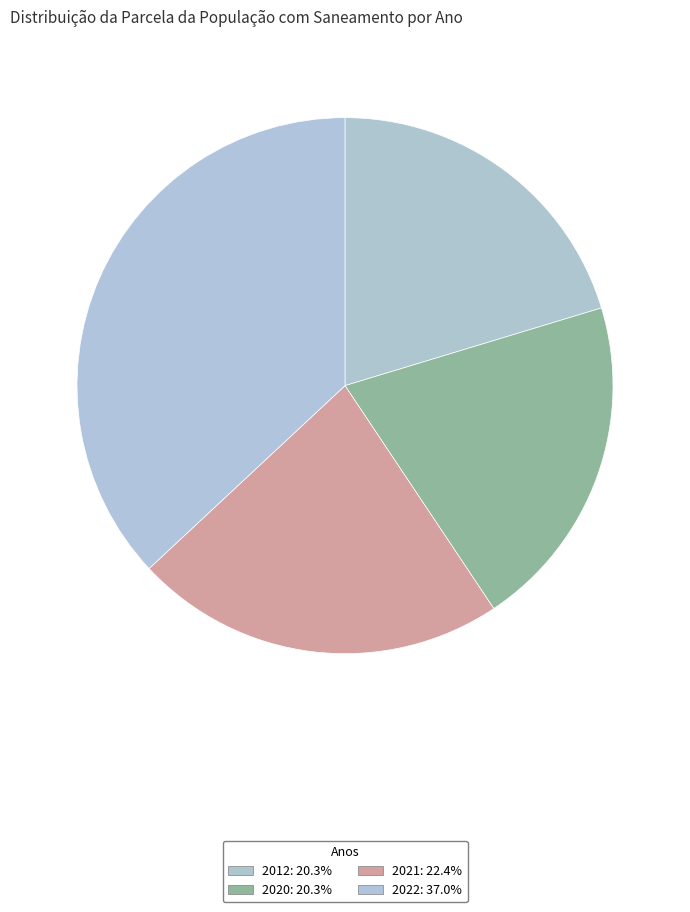

Rank the categories by value from lowest to highest.

2012, 2020, 2021, 2022